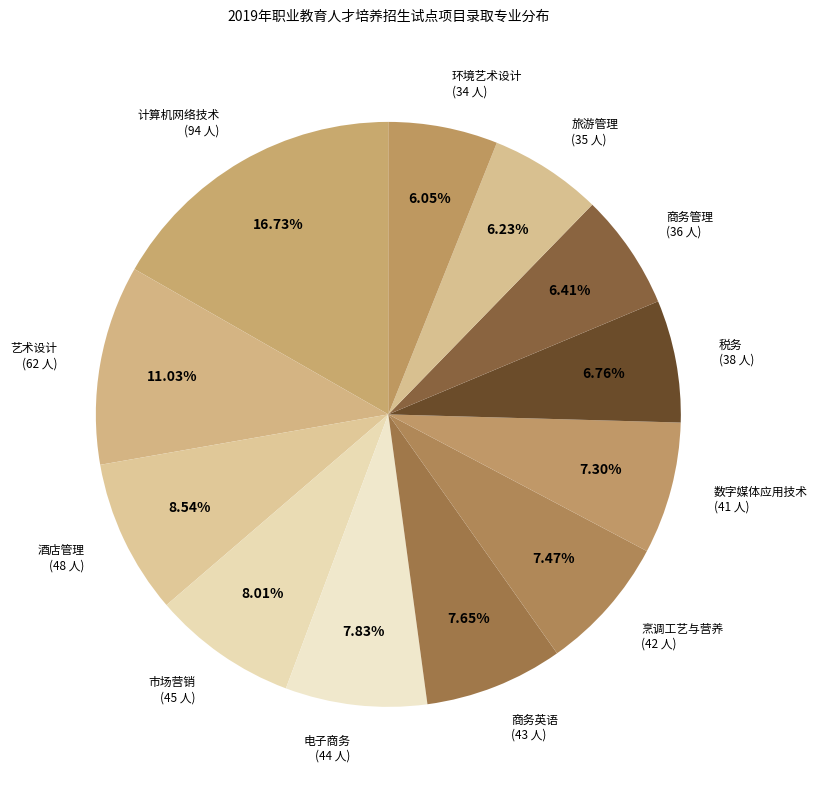

To the nearest percent, what portion does 环境艺术设计 represent?

6%